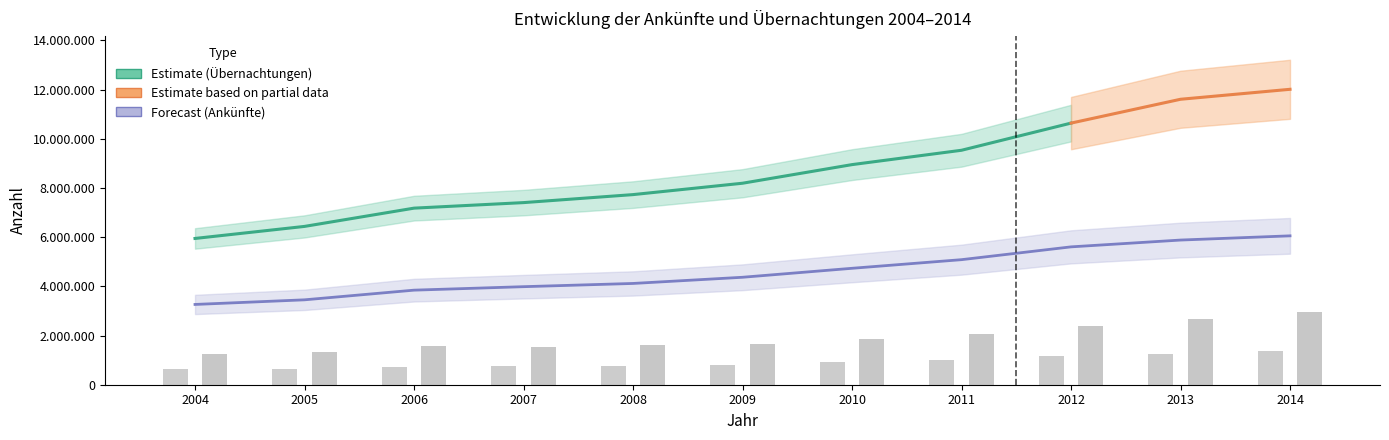

What is the value of the Übernachtungen bar at the 11th from the left?

1355412